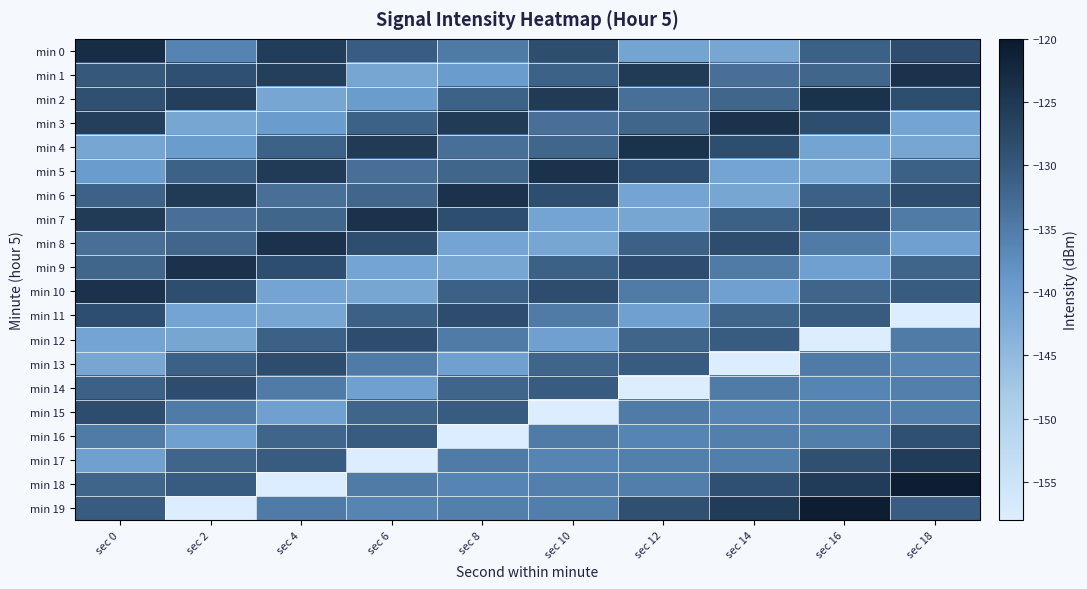

Reading right to left, what are all the values shown in this chart?

min 0: sec 18=-128.4	sec 16=-131.2	sec 14=-141.5	sec 12=-141.0	sec 10=-128.5	sec 8=-134.8	sec 6=-130.8	sec 4=-125.7	sec 2=-136.1	sec 0=-123.1
min 1: sec 18=-124.1	sec 16=-131.9	sec 14=-133.3	sec 12=-125.4	sec 10=-131.4	sec 8=-139.7	sec 6=-141.5	sec 4=-126.2	sec 2=-128.8	sec 0=-130.0
min 2: sec 18=-128.5	sec 16=-124.1	sec 14=-131.9	sec 12=-133.3	sec 10=-125.4	sec 8=-131.4	sec 6=-139.7	sec 4=-141.5	sec 2=-126.2	sec 0=-128.8
min 3: sec 18=-141.0	sec 16=-128.5	sec 14=-124.1	sec 12=-131.9	sec 10=-133.3	sec 8=-125.4	sec 6=-131.4	sec 4=-139.7	sec 2=-141.5	sec 0=-126.2
min 4: sec 18=-141.5	sec 16=-141.0	sec 14=-128.5	sec 12=-124.1	sec 10=-131.9	sec 8=-133.3	sec 6=-125.4	sec 4=-131.4	sec 2=-139.7	sec 0=-141.5
min 5: sec 18=-131.2	sec 16=-141.5	sec 14=-141.0	sec 12=-128.5	sec 10=-124.1	sec 8=-131.9	sec 6=-133.3	sec 4=-125.4	sec 2=-131.4	sec 0=-139.7
min 6: sec 18=-128.4	sec 16=-131.2	sec 14=-141.5	sec 12=-141.0	sec 10=-128.5	sec 8=-124.1	sec 6=-131.9	sec 4=-133.3	sec 2=-125.4	sec 0=-131.4
min 7: sec 18=-134.9	sec 16=-128.4	sec 14=-131.2	sec 12=-141.5	sec 10=-141.0	sec 8=-128.5	sec 6=-124.1	sec 4=-131.9	sec 2=-133.3	sec 0=-125.4
min 8: sec 18=-140.4	sec 16=-134.9	sec 14=-128.4	sec 12=-131.2	sec 10=-141.5	sec 8=-141.0	sec 6=-128.5	sec 4=-124.1	sec 2=-131.9	sec 0=-133.3
min 9: sec 18=-131.9	sec 16=-140.4	sec 14=-134.9	sec 12=-128.4	sec 10=-131.2	sec 8=-141.5	sec 6=-141.0	sec 4=-128.5	sec 2=-124.1	sec 0=-131.9
min 10: sec 18=-130.6	sec 16=-131.9	sec 14=-140.4	sec 12=-134.9	sec 10=-128.4	sec 8=-131.2	sec 6=-141.5	sec 4=-141.0	sec 2=-128.5	sec 0=-124.1
min 11: sec 18=-157.7	sec 16=-130.6	sec 14=-131.9	sec 12=-140.4	sec 10=-134.9	sec 8=-128.4	sec 6=-131.2	sec 4=-141.5	sec 2=-141.0	sec 0=-128.5
min 12: sec 18=-134.9	sec 16=-157.7	sec 14=-130.6	sec 12=-131.9	sec 10=-140.4	sec 8=-134.9	sec 6=-128.4	sec 4=-131.2	sec 2=-141.5	sec 0=-141.0
min 13: sec 18=-136.2	sec 16=-134.9	sec 14=-157.7	sec 12=-130.6	sec 10=-131.9	sec 8=-140.4	sec 6=-134.9	sec 4=-128.4	sec 2=-131.2	sec 0=-141.5
min 14: sec 18=-135.6	sec 16=-136.2	sec 14=-134.9	sec 12=-157.7	sec 10=-130.6	sec 8=-131.9	sec 6=-140.4	sec 4=-134.9	sec 2=-128.4	sec 0=-131.2
min 15: sec 18=-135.3	sec 16=-135.6	sec 14=-136.2	sec 12=-134.9	sec 10=-157.7	sec 8=-130.6	sec 6=-131.9	sec 4=-140.4	sec 2=-134.9	sec 0=-128.4
min 16: sec 18=-128.9	sec 16=-135.3	sec 14=-135.6	sec 12=-136.2	sec 10=-134.9	sec 8=-157.7	sec 6=-130.6	sec 4=-131.9	sec 2=-140.4	sec 0=-134.9
min 17: sec 18=-125.5	sec 16=-128.9	sec 14=-135.3	sec 12=-135.6	sec 10=-136.2	sec 8=-134.9	sec 6=-157.7	sec 4=-130.6	sec 2=-131.9	sec 0=-140.4
min 18: sec 18=-120.8	sec 16=-125.5	sec 14=-128.9	sec 12=-135.3	sec 10=-135.6	sec 8=-136.2	sec 6=-134.9	sec 4=-157.7	sec 2=-130.6	sec 0=-131.9
min 19: sec 18=-130.7	sec 16=-120.8	sec 14=-125.5	sec 12=-128.9	sec 10=-135.3	sec 8=-135.6	sec 6=-136.2	sec 4=-134.9	sec 2=-157.7	sec 0=-130.6